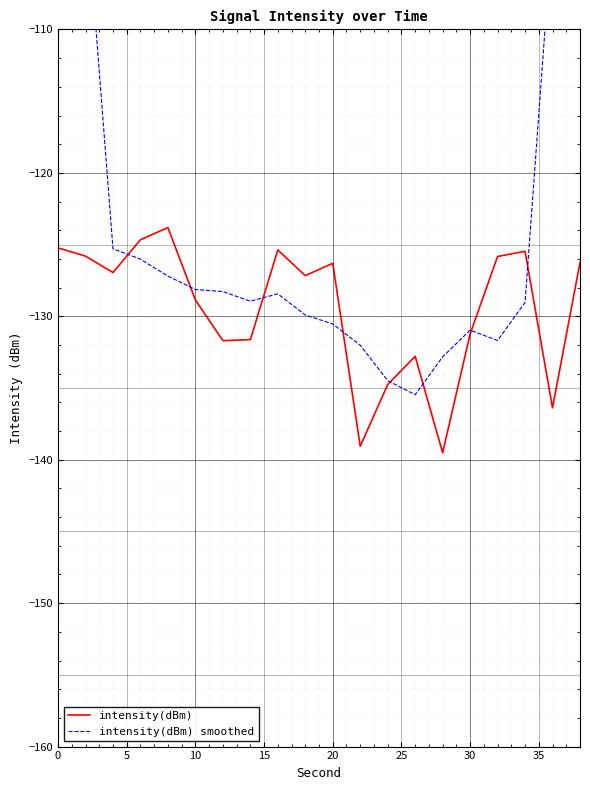

What is the sum of all intensity(dBm) values?

-2588.7